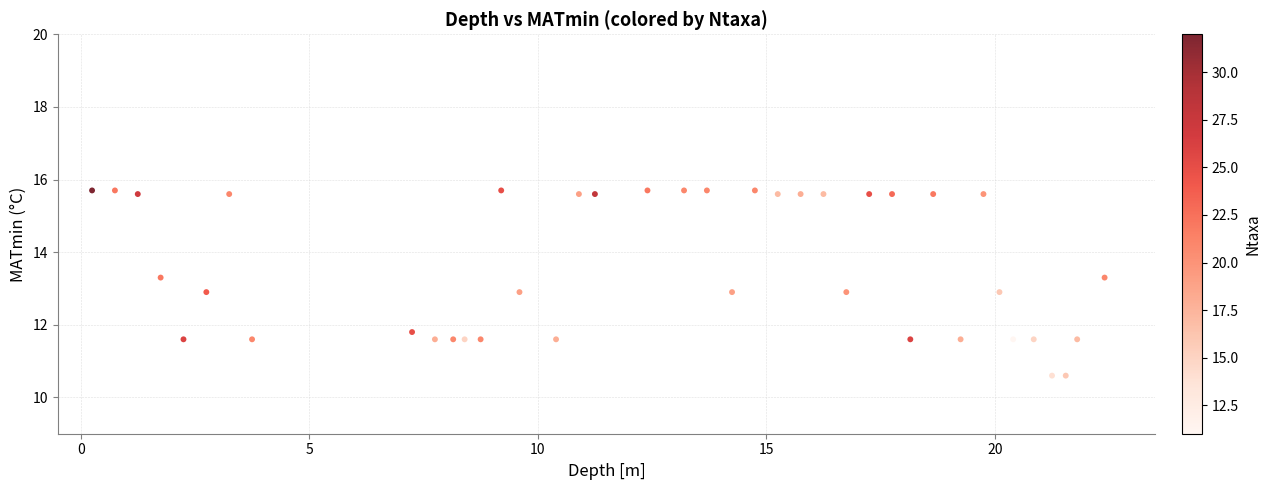

What is the range of Y values (max minus min)?

5.1